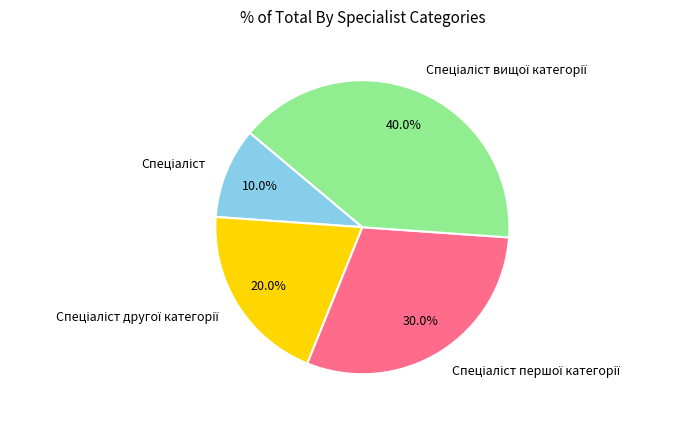

Is there a majority slice in this chart?

No